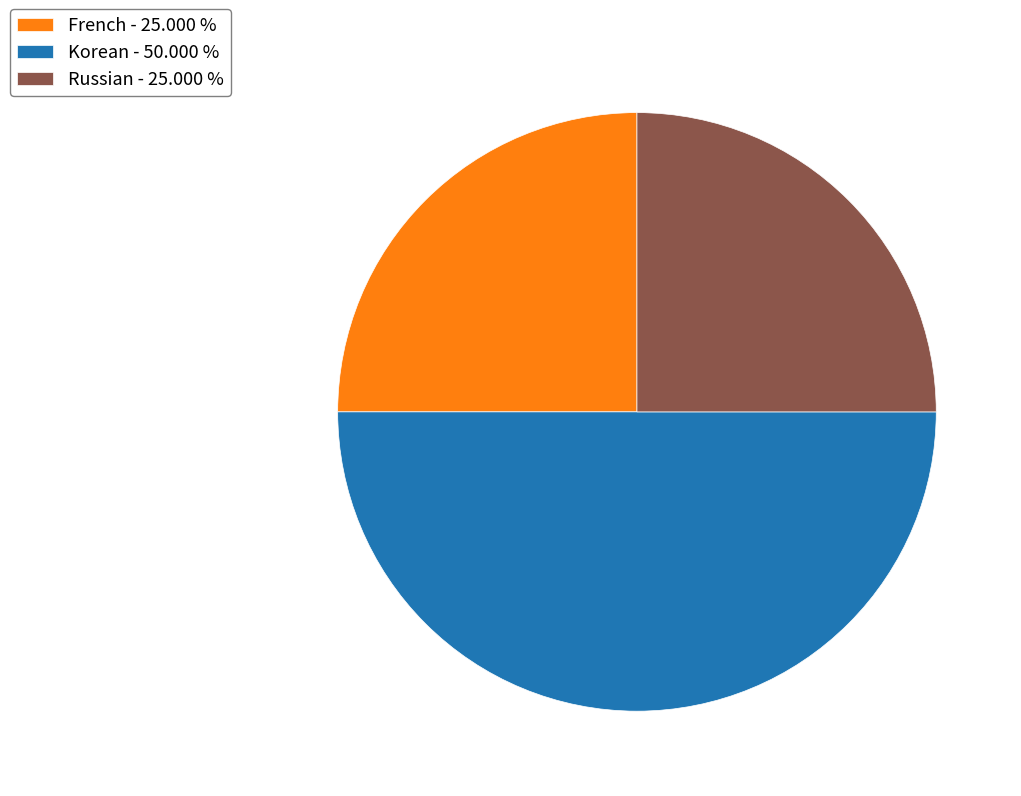

Is the sum of Korean - 50.000 % and French - 25.000 % greater than half?

Yes